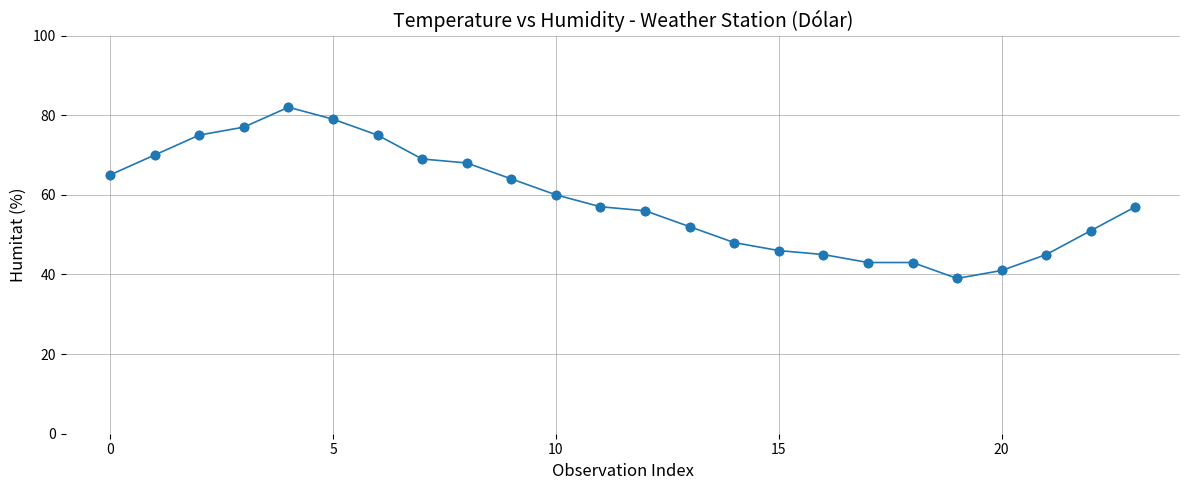

What is the minimum value shown in the chart?

39